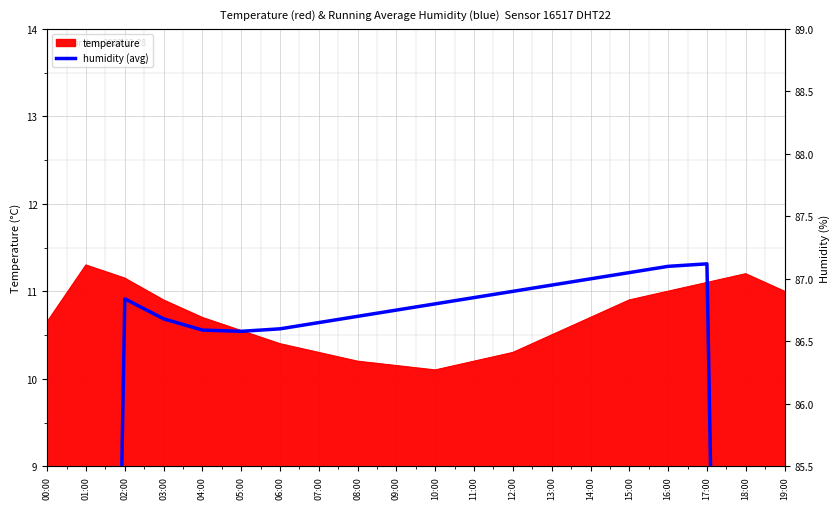

How many categories are shown in the chart?

20